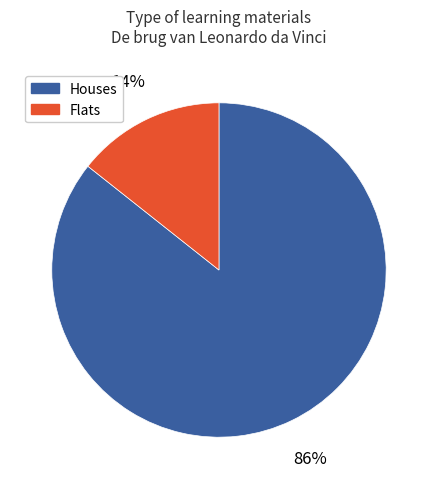

Rank the categories by value from highest to lowest.

Houses, Flats